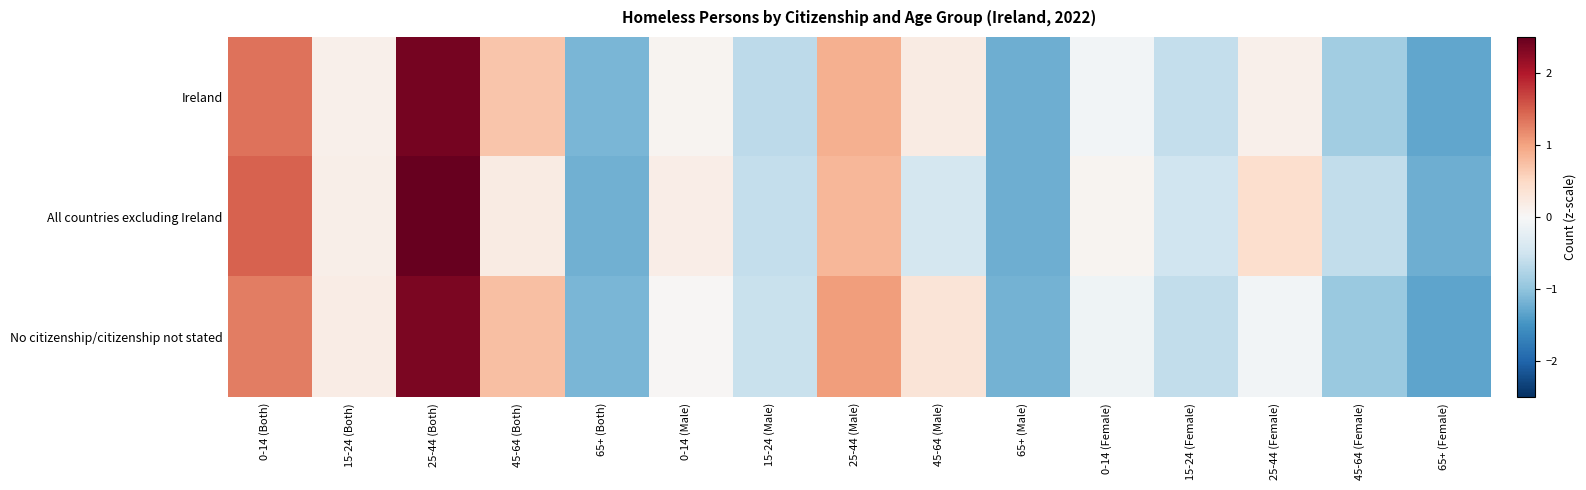

List the series in order of their peak value, highest first.

All countries excluding Ireland, Ireland, No citizenship/citizenship not stated